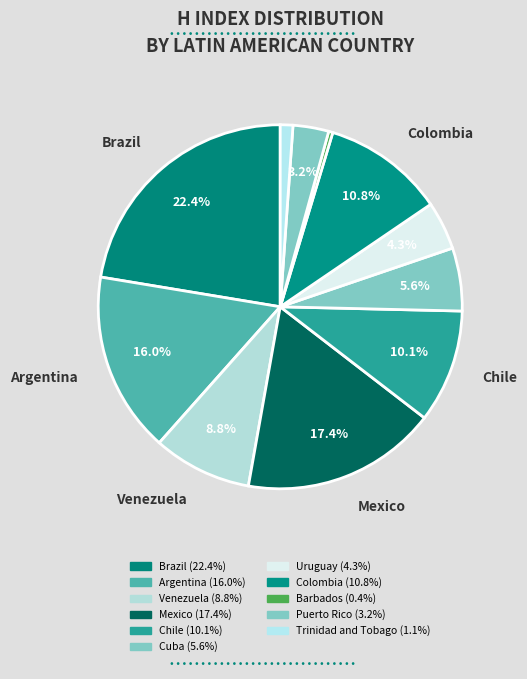

Count the number of slices in the pie.

11